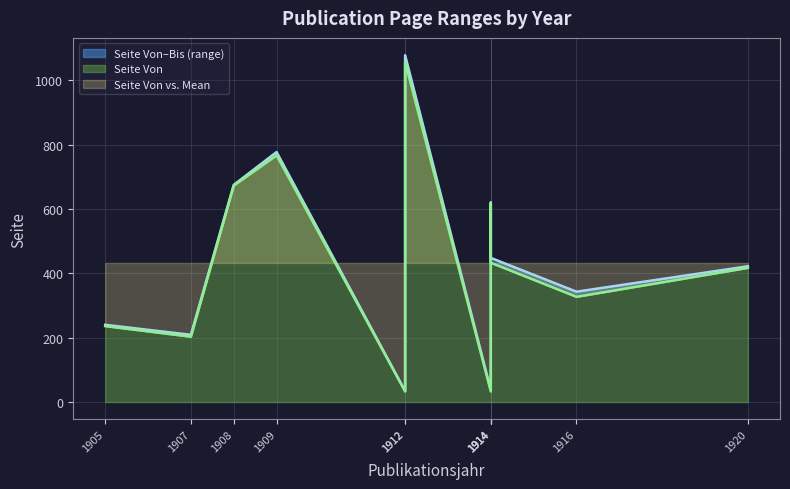

What is the difference between the maximum and minimum values in the Seite Von series?

1024